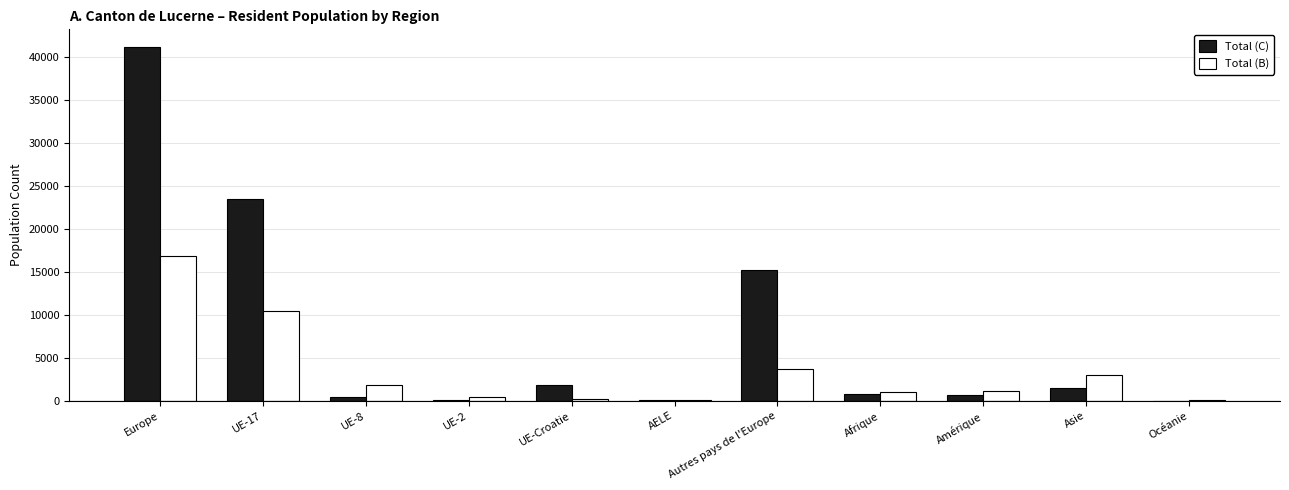

Between UE-17 and AELE, which series saw the biggest shift?

Total (C)